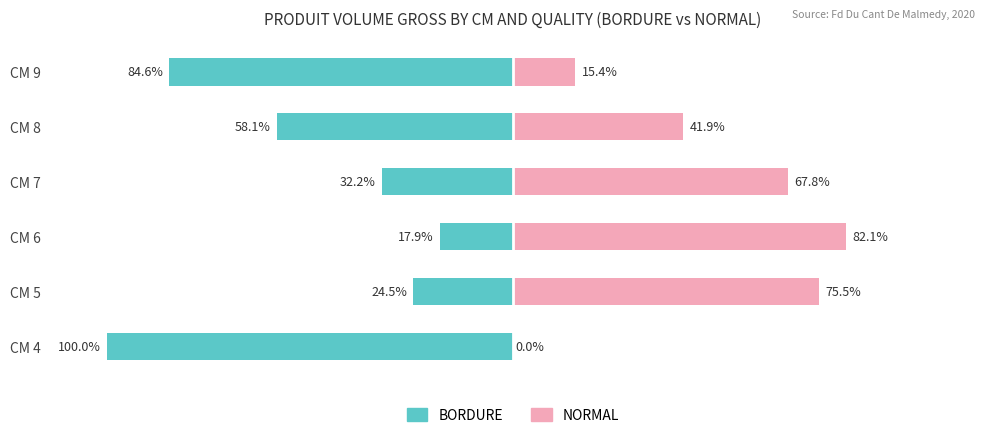

What is the value of the BORDURE bar at the 2nd from the left?

-24.5